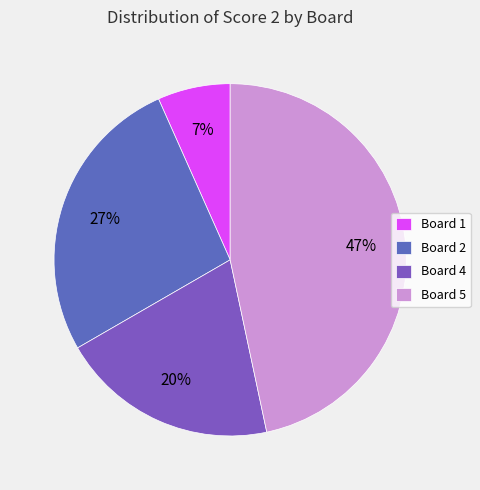

To the nearest percent, what portion does Board 4 represent?

20%